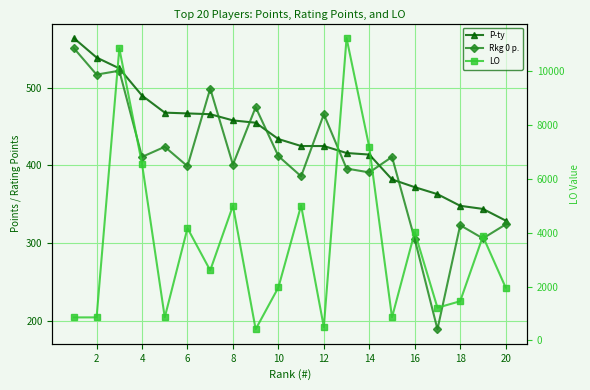

What is the total value across all series at 2?

1910